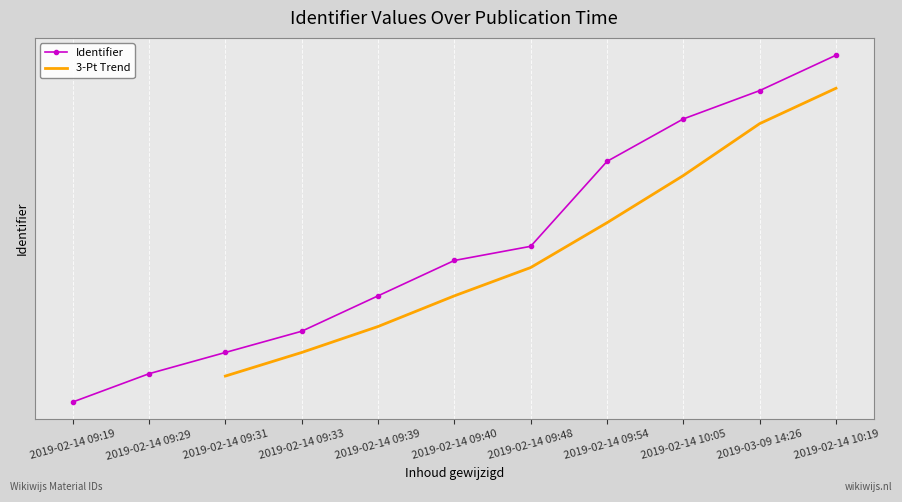

Reading left to right, extract all data points from this chart.

5029703	5029707	5029710	5029713	5029718	5029723	5029725	5029737	5029743	5029747	5029752